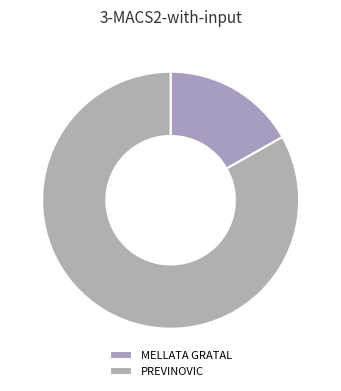

How many slices are in this pie chart?

2